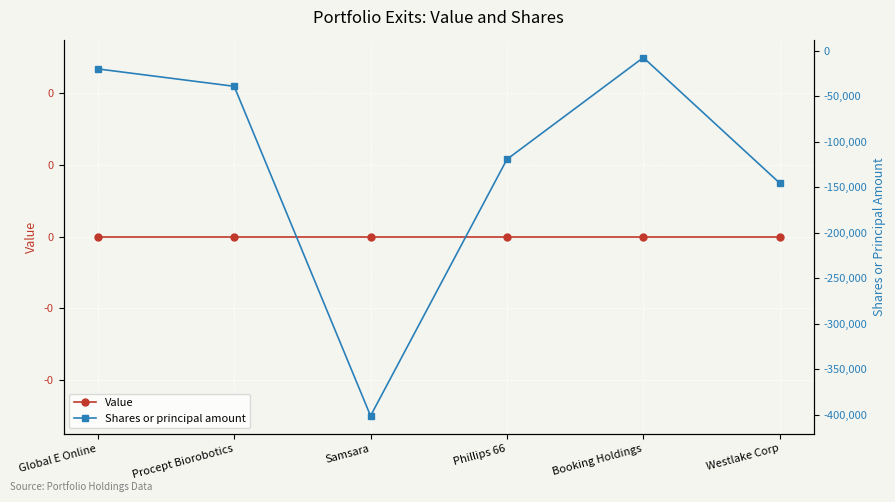

List the series in order of their peak value, highest first.

Value, Shares or principal amount